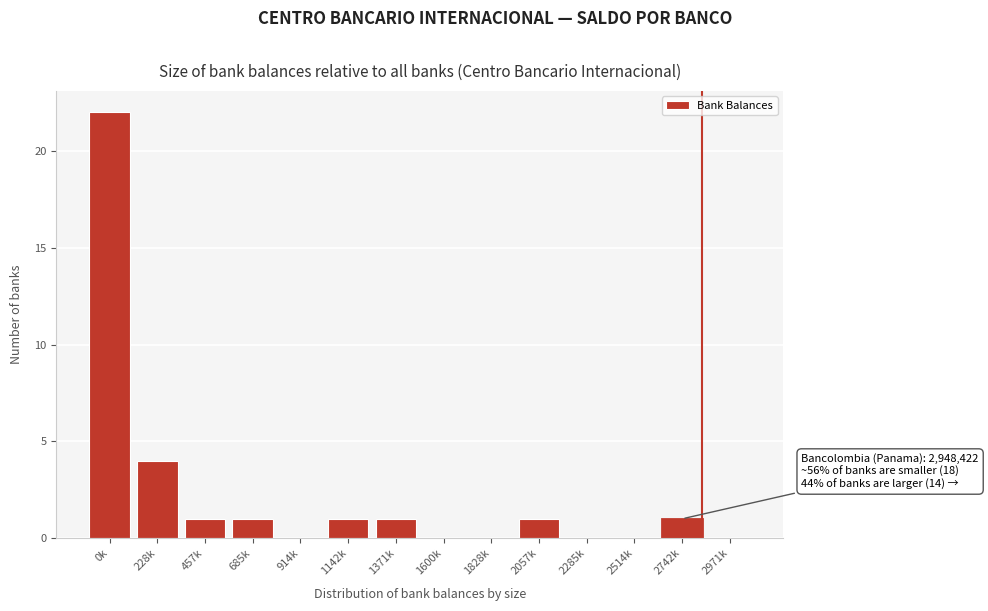

Reading left to right, transcribe all the data shown in this chart.

0k=22	228k=4	457k=1	685k=1	914k=0	1142k=1	1371k=1	1600k=0	1828k=0	2057k=1	2285k=0	2514k=0	2742k=1	2971k=0